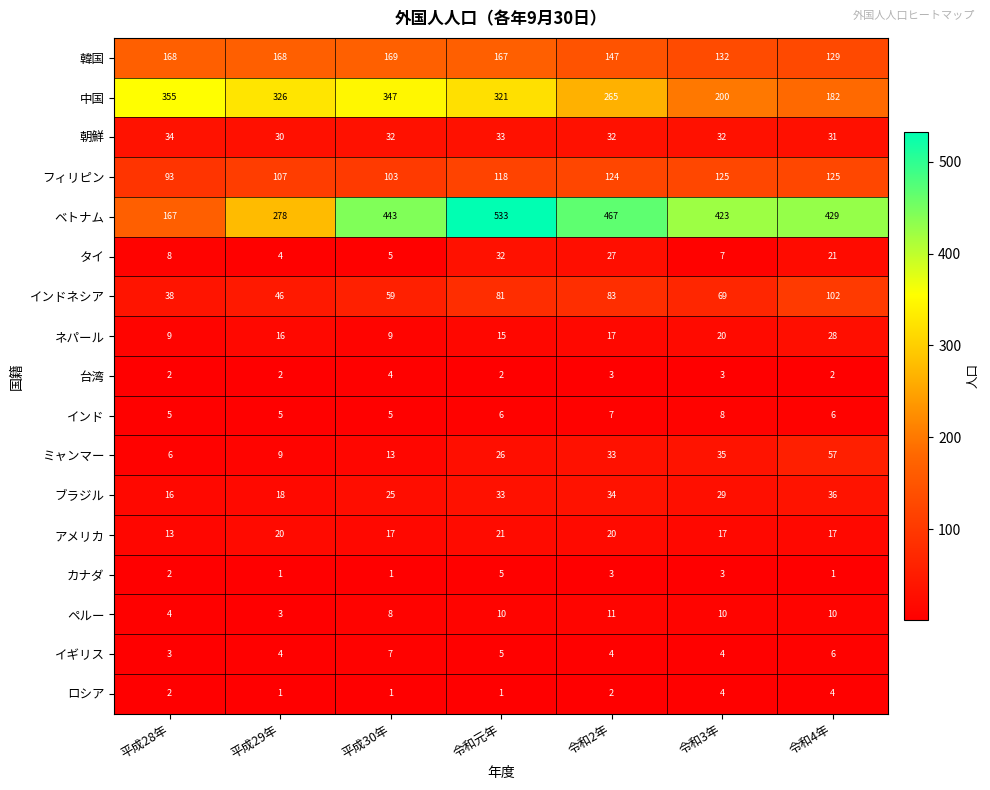

How many values in the アメリカ series are below 17?

1